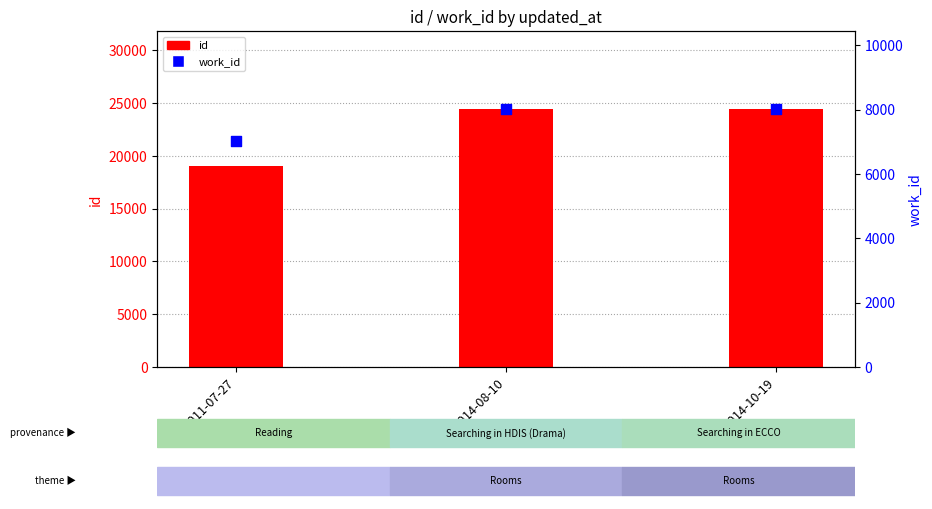

At how many categories does at least one series exceed 22692?

2